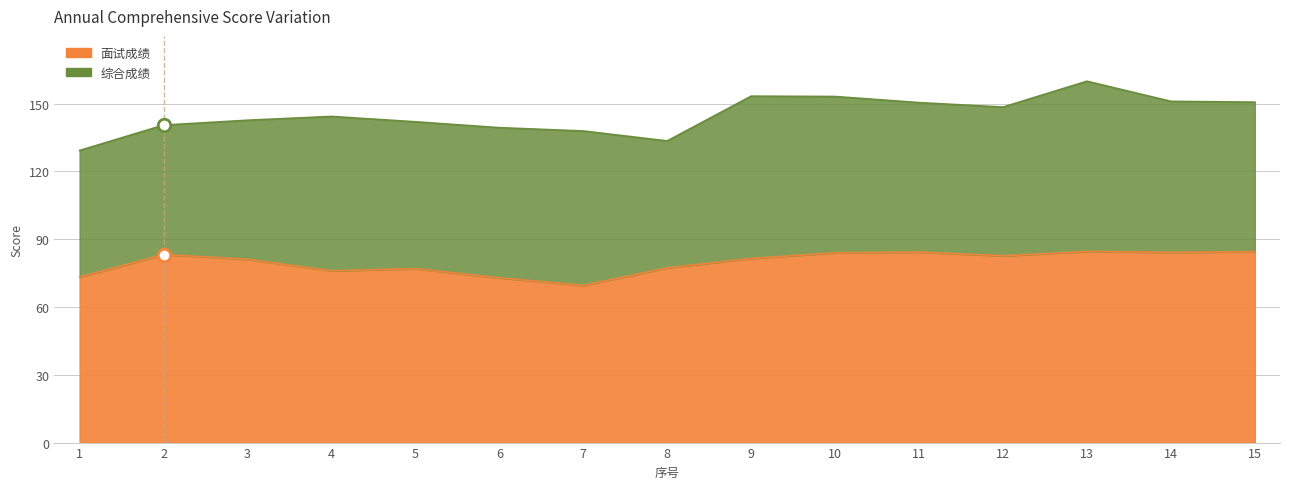

Rank the categories by 面试成绩 value from highest to lowest.

13, 15, 11, 14, 10, 2, 12, 9, 3, 8, 5, 4, 1, 6, 7